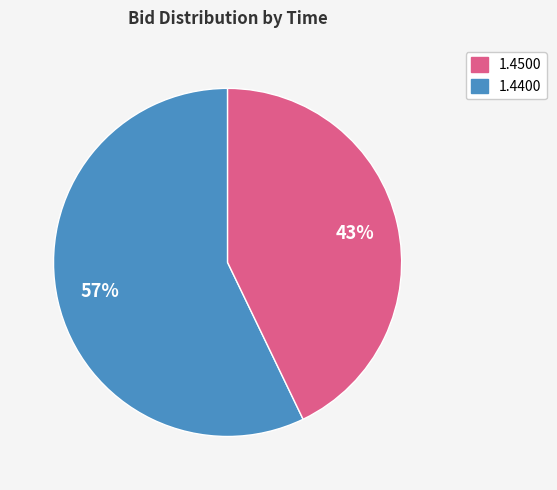

To the nearest percent, what is the difference between the largest and smallest slice percentages?

14%